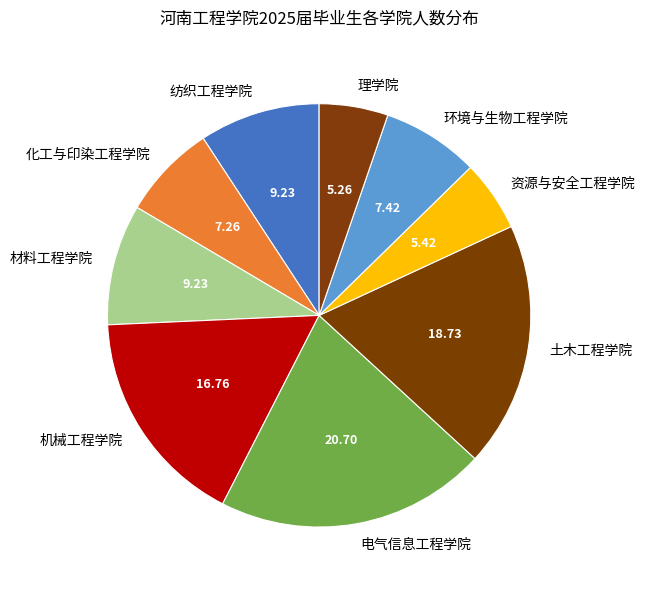

Does any single category account for the majority?

No